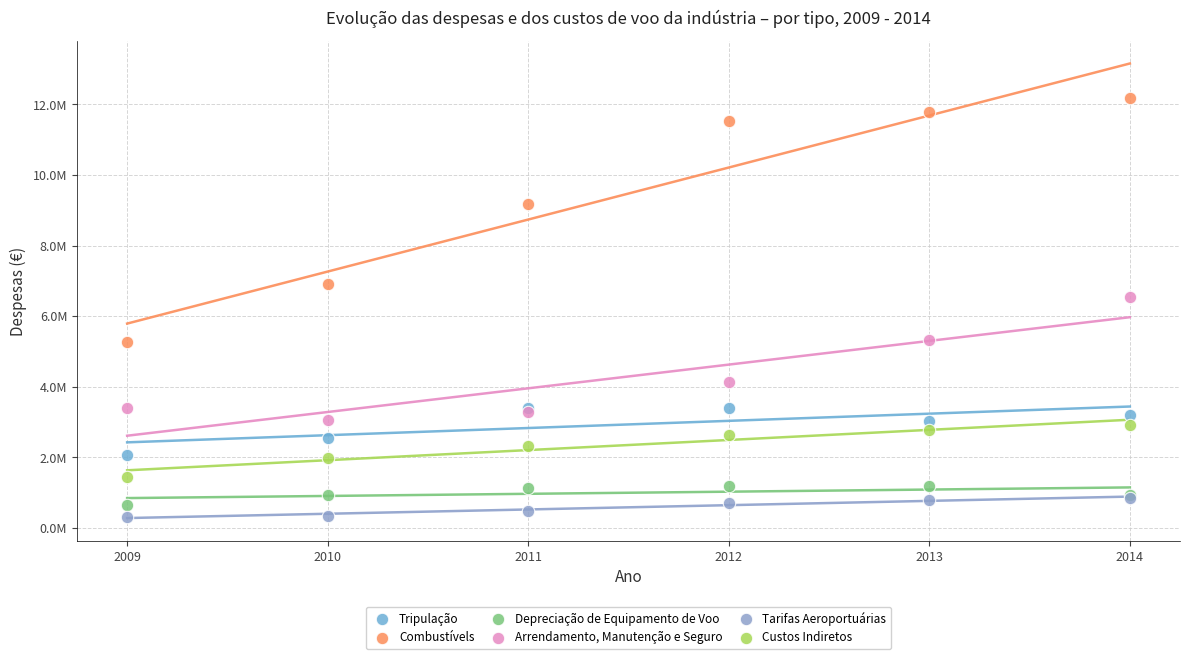

What are all the series names shown in the legend?

Tripulação, Combustívels, Depreciação de Equipamento de Voo, Arrendamento, Manutenção e Seguro, Tarifas Aeroportuárias, Custos Indiretos